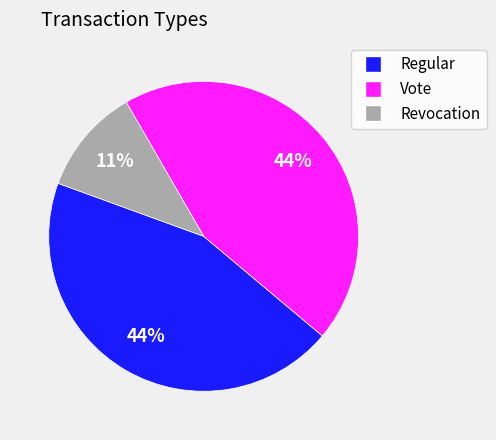

Approximately how many times larger is the value at Regular compared to Revocation?

4.0